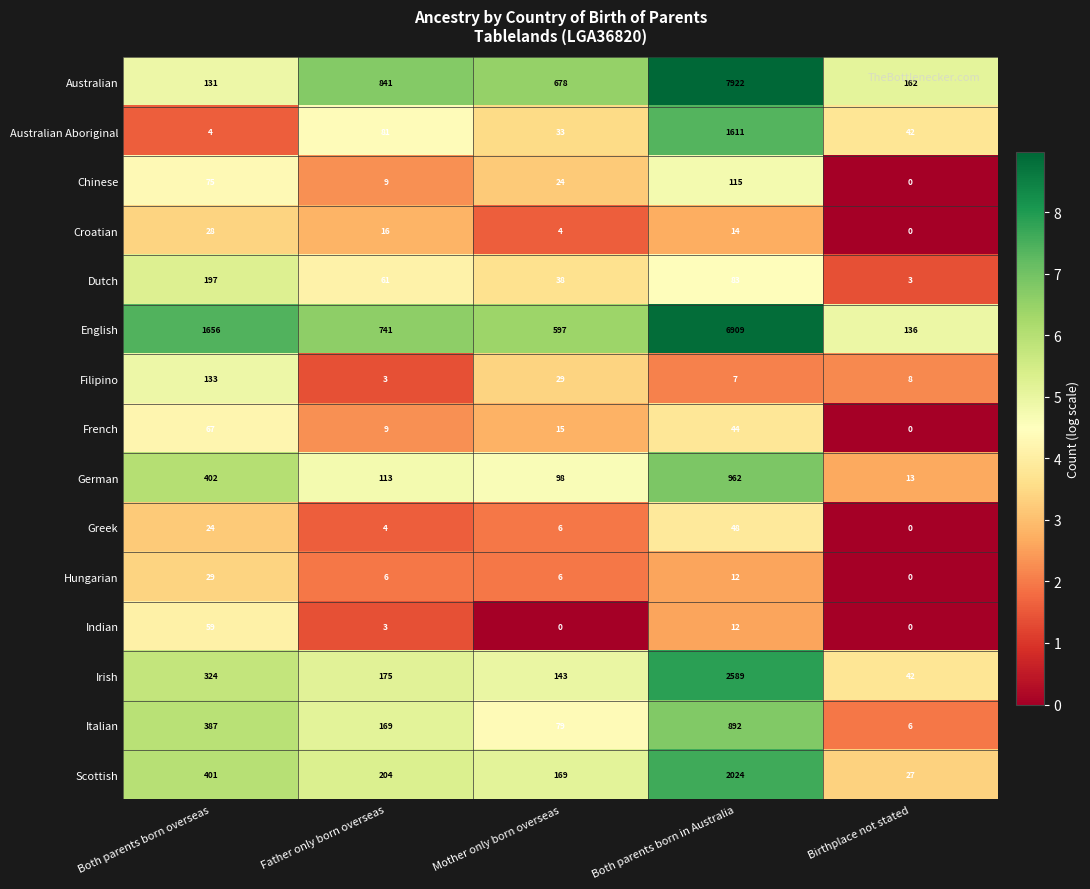

Is it true that Australian equals 13470 at Both parents born in Australia?

False